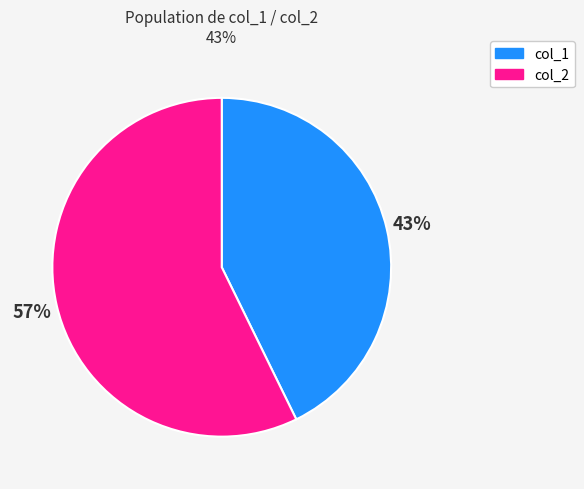

To the nearest percent, what portion does col_1 represent?

43%